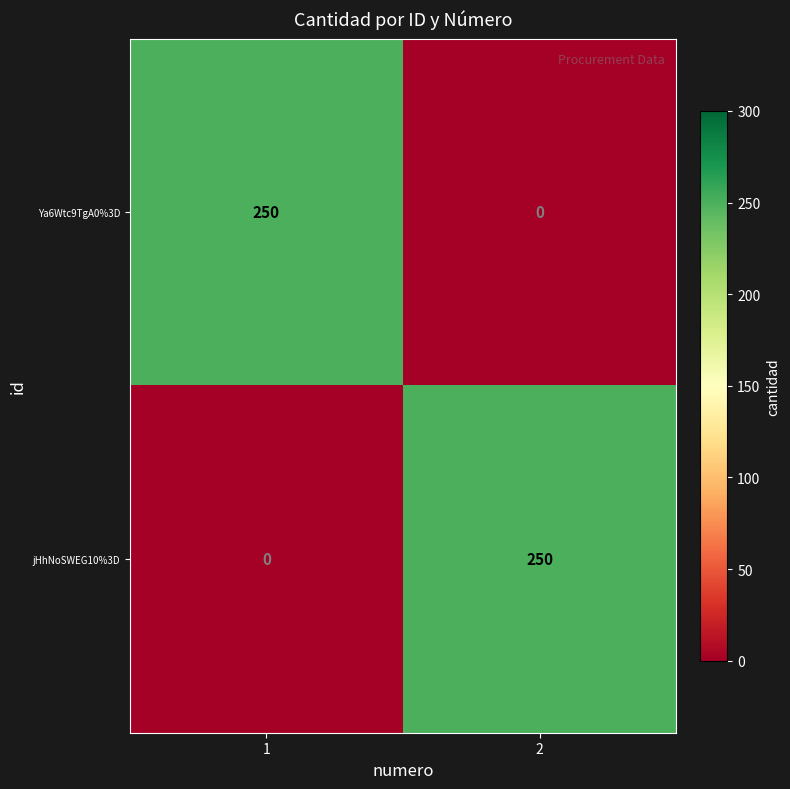

What is the total value across all series at 1?

250